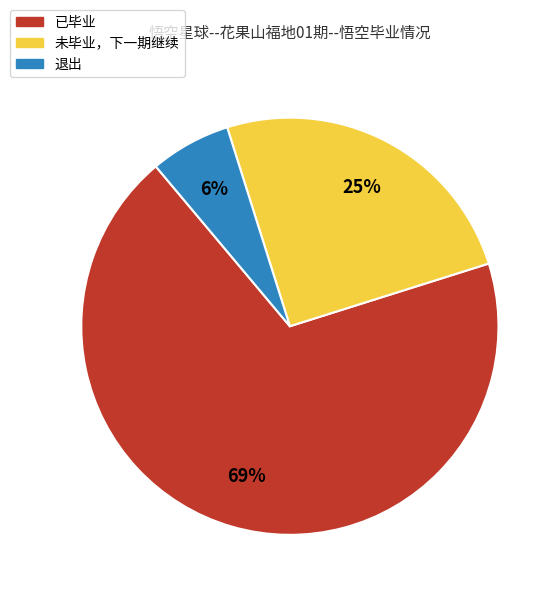

What is the majority slice?

已毕业